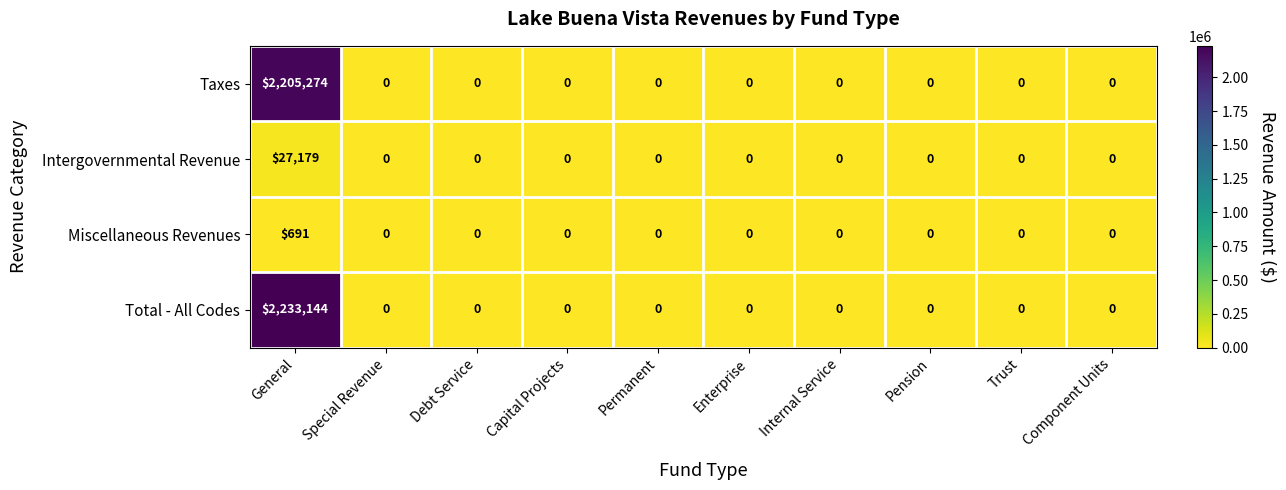

What is the average value of the Total - All Codes series?

223314